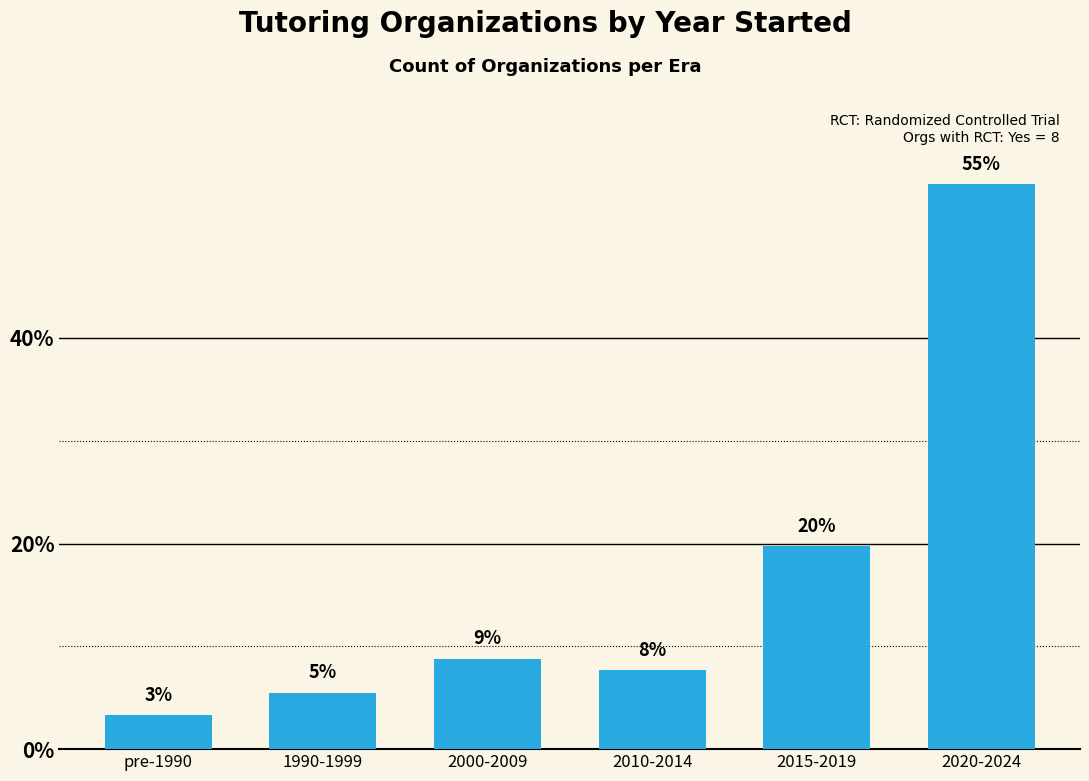

How many bars are there in total?

6